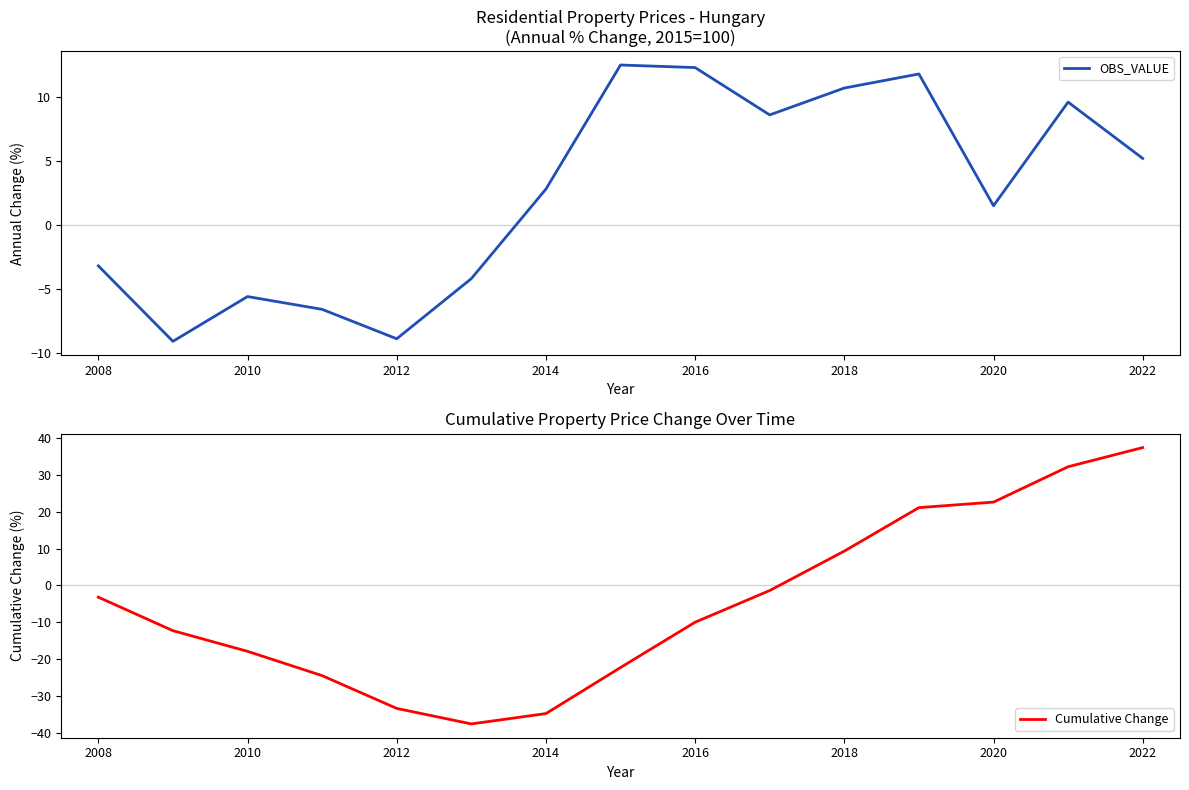

What is the highest value of the Cumulative Change series?

37.4